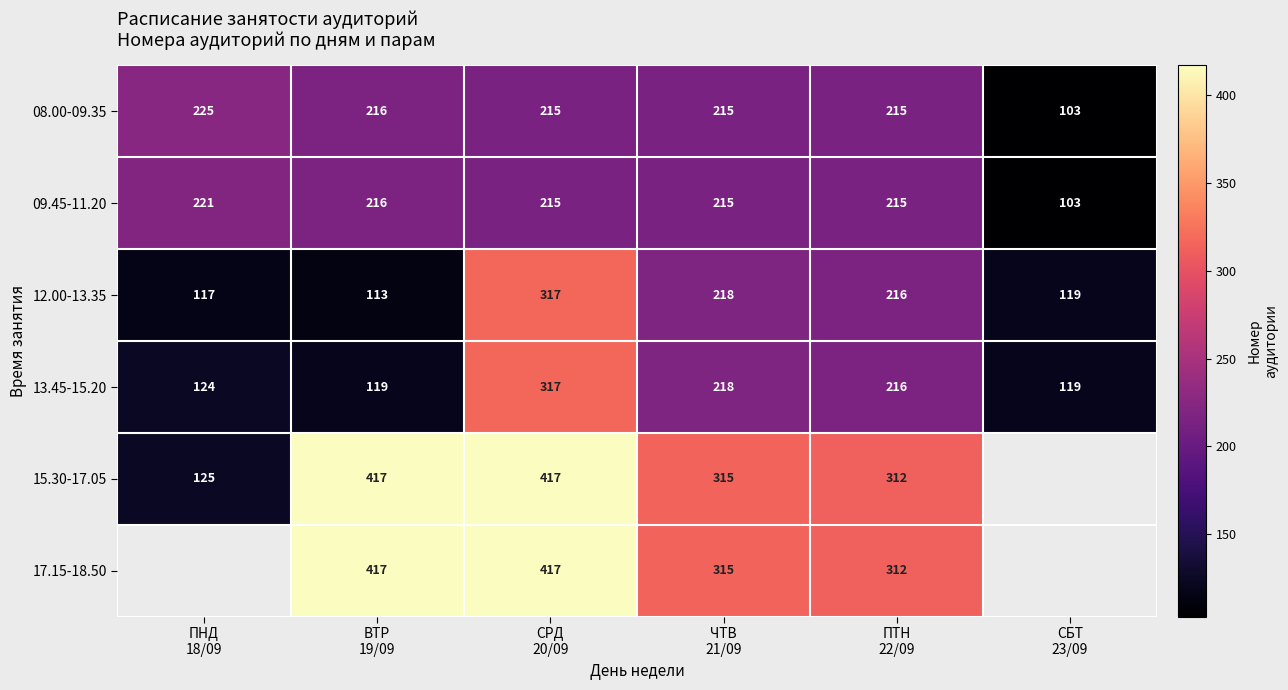

What is the sum of all 13.45-15.20 values?

1113